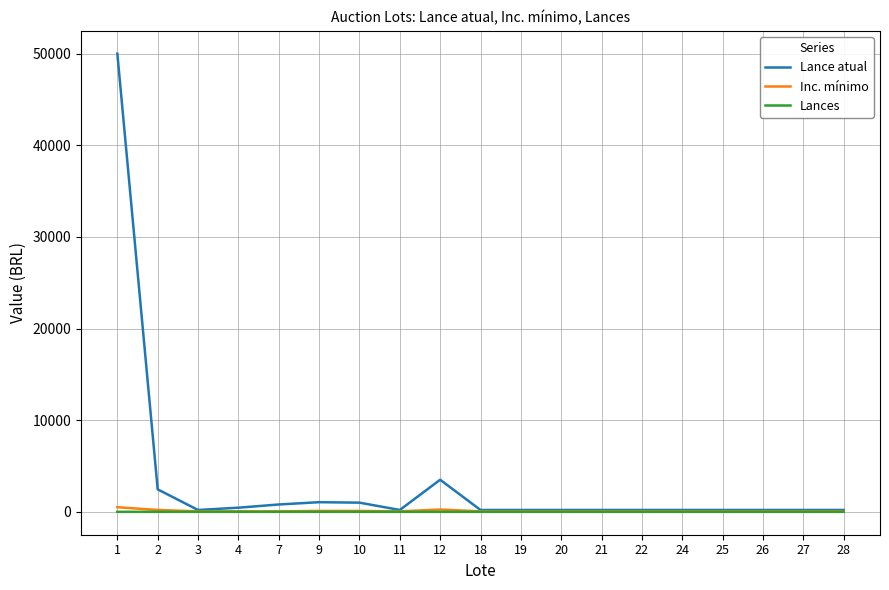

What is the maximum value for Lance atual?

50000